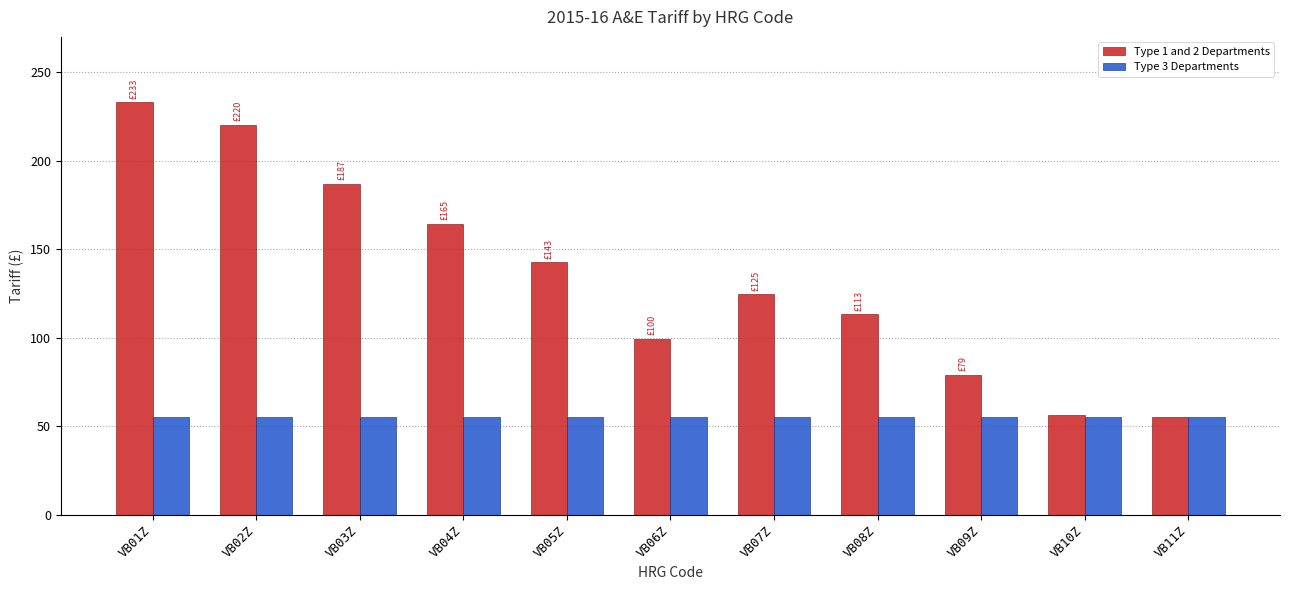

Count the number of categories in the chart.

11